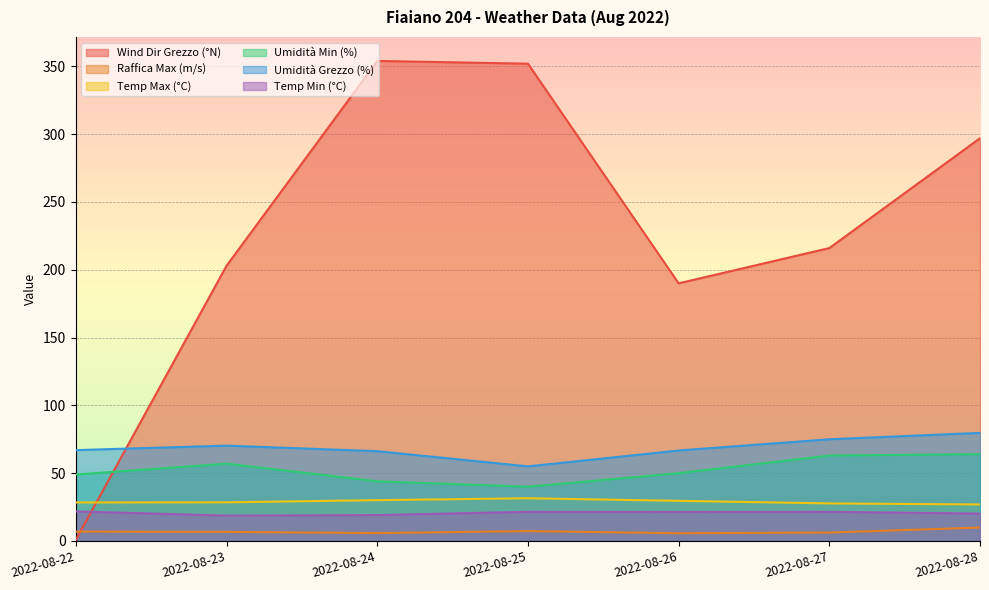

The Umidità Grezzo (%) series shows 20.3 at 2022-08-26. True or false?

False